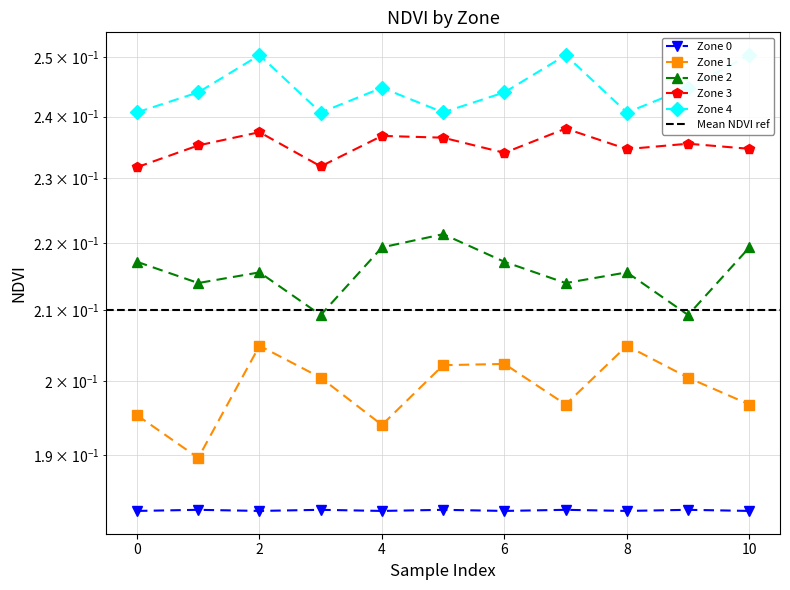

At how many categories does at least one series exceed 0?

11